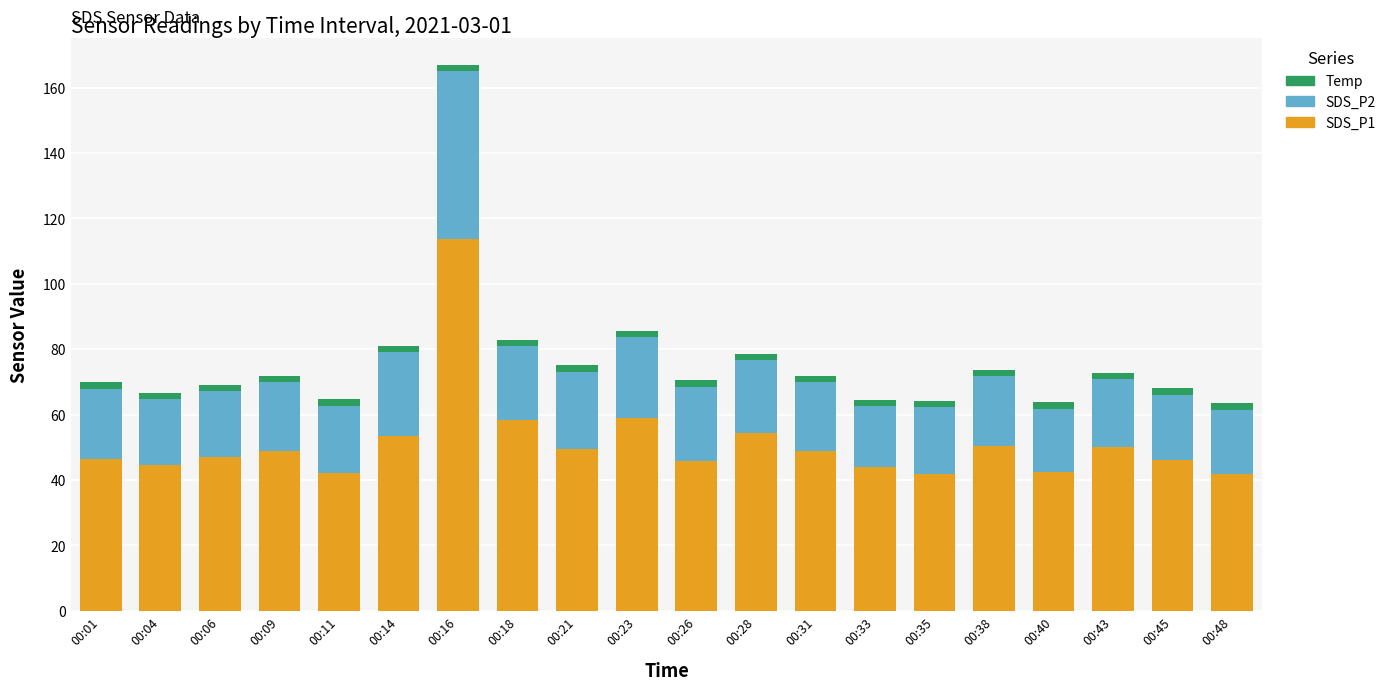

At which category is the sum across all series the highest?

00:16